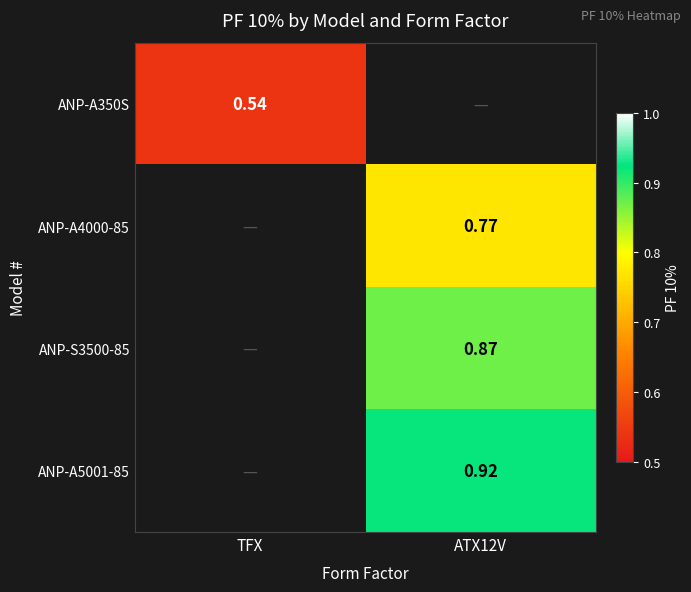

Count the number of data series in this chart.

4